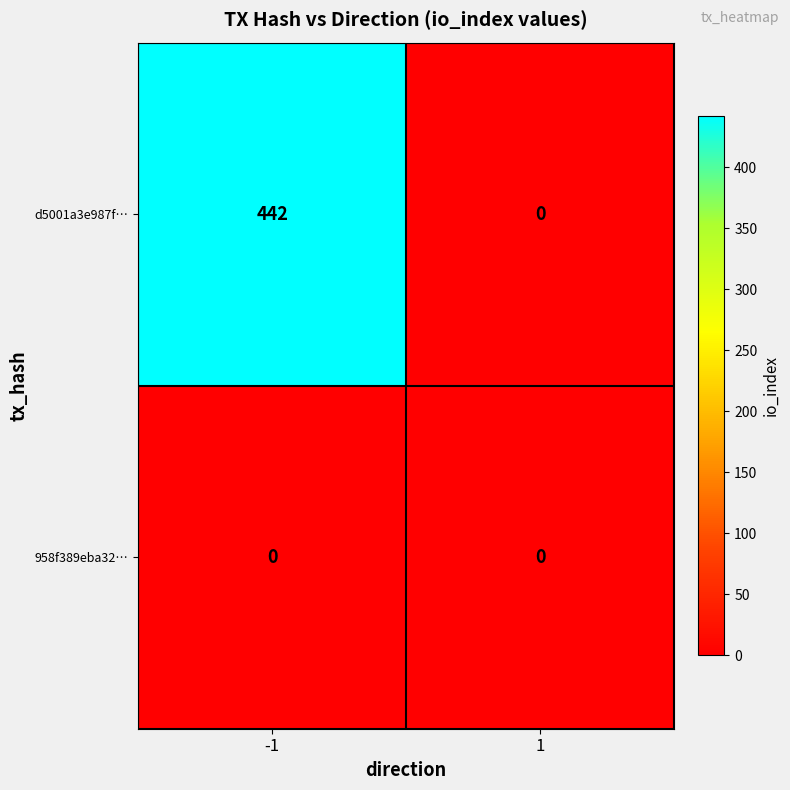

Which series has the largest total across all categories?

d5001a3e987f…